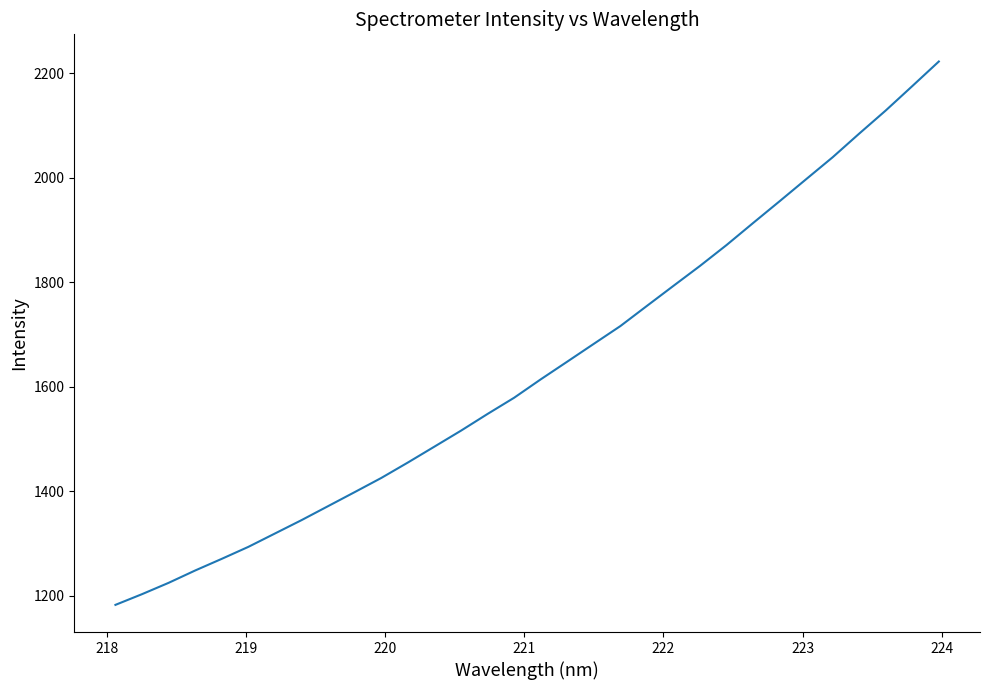

What is the maximum value shown in the chart?

2222.1